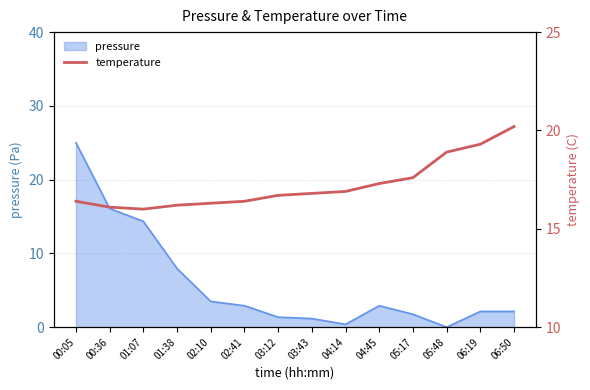

True or false: pressure has a value of 3.7 at 06:50.

False